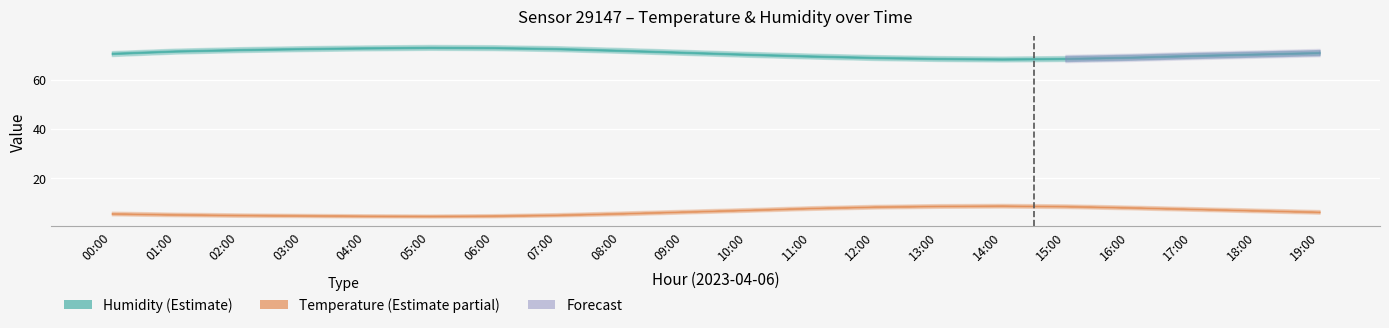

Reading left to right, transcribe all the data shown in this chart.

temperature: 00:00=5.7	01:00=5.4	02:00=5.1	03:00=5.0	04:00=4.8	05:00=4.7	06:00=4.8	07:00=5.2	08:00=5.8	09:00=6.5	10:00=7.2	11:00=8.0	12:00=8.5	13:00=8.8	14:00=8.9	15:00=8.7	16:00=8.2	17:00=7.6	18:00=7.0	19:00=6.4
temperature_upper: 00:00=6.5	01:00=6.1	02:00=5.8	03:00=5.6	04:00=5.5	05:00=5.3	06:00=5.5	07:00=5.9	08:00=6.5	09:00=7.2	10:00=8.0	11:00=8.7	12:00=9.2	13:00=9.6	14:00=9.7	15:00=9.4	16:00=8.9	17:00=8.3	18:00=7.8	19:00=7.2
temperature_lower: 00:00=5.0	01:00=4.7	02:00=4.4	03:00=4.3	04:00=4.2	05:00=4.1	06:00=4.2	07:00=4.5	08:00=5.0	09:00=5.8	10:00=6.5	11:00=7.2	12:00=7.8	13:00=8.1	14:00=8.2	15:00=8.0	16:00=7.5	17:00=6.8	18:00=6.2	19:00=5.7
humidity: 00:00=70.6	01:00=71.5	02:00=72.1	03:00=72.5	04:00=72.8	05:00=73.0	06:00=72.9	07:00=72.5	08:00=71.8	09:00=71.0	10:00=70.2	11:00=69.5	12:00=68.9	13:00=68.5	14:00=68.3	15:00=68.5	16:00=69.0	17:00=69.7	18:00=70.3	19:00=70.9
humidity_upper: 00:00=71.5	01:00=72.5	02:00=73.1	03:00=73.5	04:00=73.8	05:00=74.0	06:00=73.9	07:00=73.5	08:00=72.8	09:00=72.0	10:00=71.2	11:00=70.5	12:00=69.9	13:00=69.5	14:00=69.3	15:00=69.5	16:00=70.0	17:00=70.7	18:00=71.3	19:00=71.9
humidity_lower: 00:00=69.5	01:00=70.5	02:00=71.1	03:00=71.5	04:00=71.8	05:00=72.0	06:00=71.9	07:00=71.5	08:00=70.8	09:00=70.0	10:00=69.2	11:00=68.5	12:00=67.9	13:00=67.5	14:00=67.3	15:00=67.5	16:00=68.0	17:00=68.7	18:00=69.3	19:00=69.9